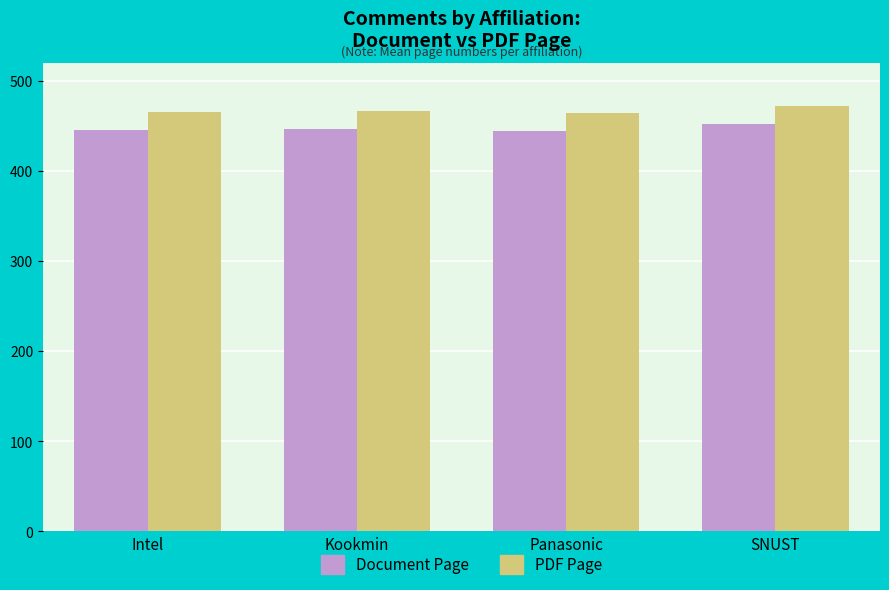

What position from the left is SNUST?

4